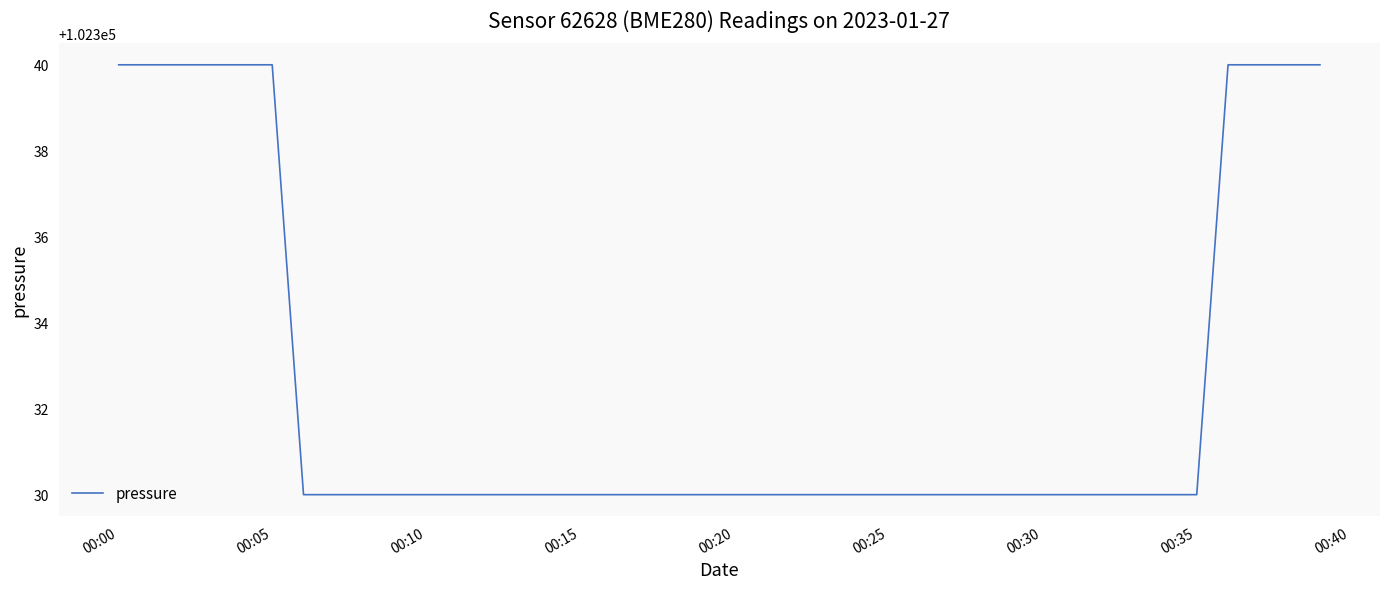

What is the greatest value displayed?

102340